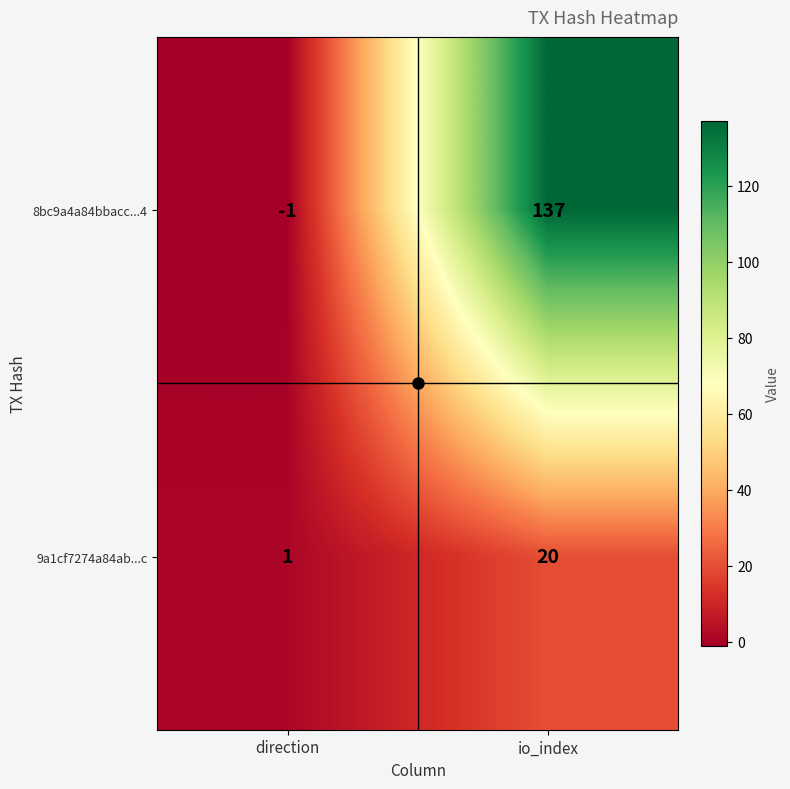

How many data points does each series have?

2